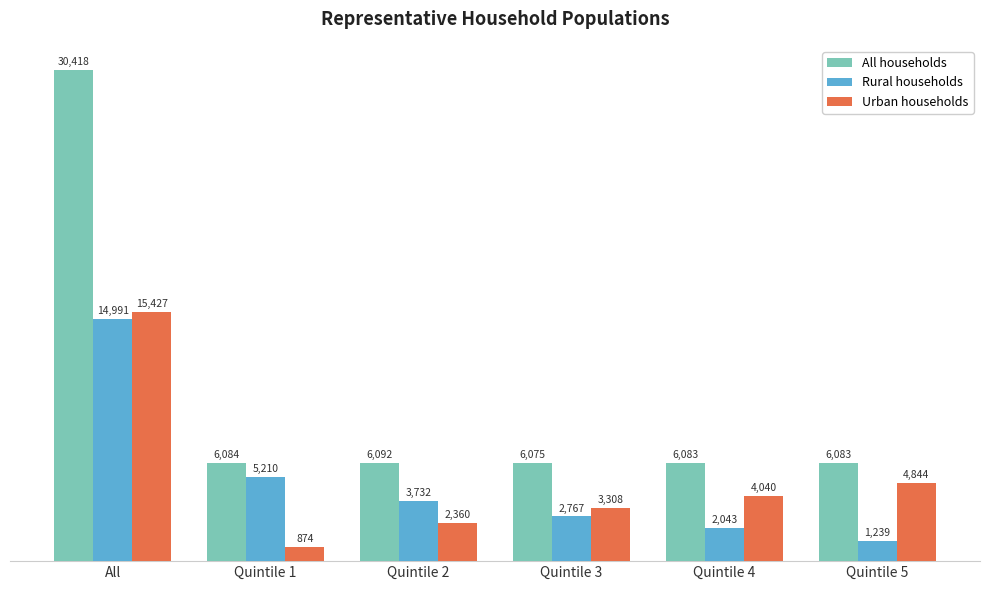

List the labels in order of Urban households value, largest first.

All, Quintile 5, Quintile 4, Quintile 3, Quintile 2, Quintile 1